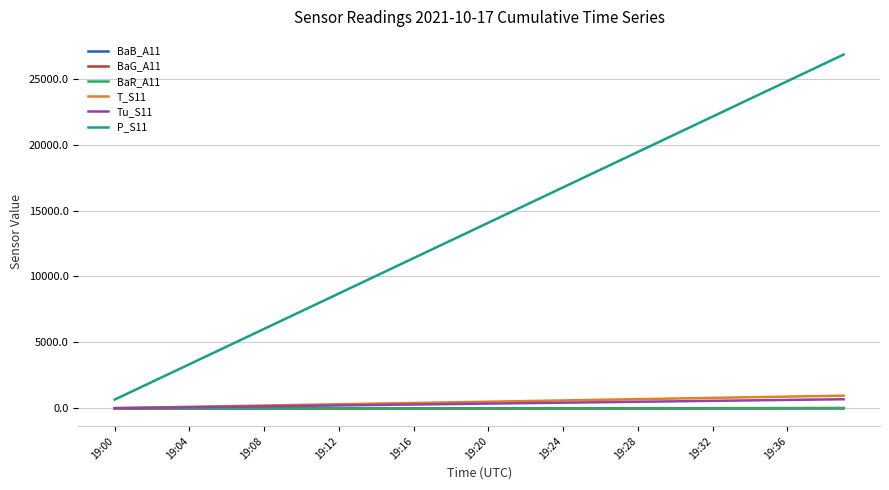

True or false: BaG_A11 and P_S11 cross at least once.

False